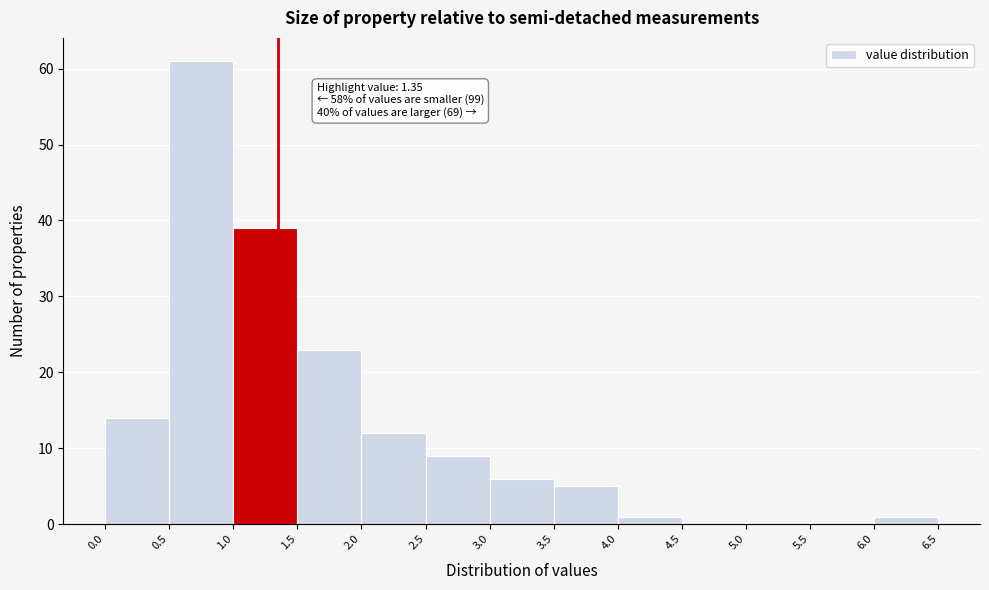

Which range on the x-axis has the tallest bar?

0.5 to 1.0